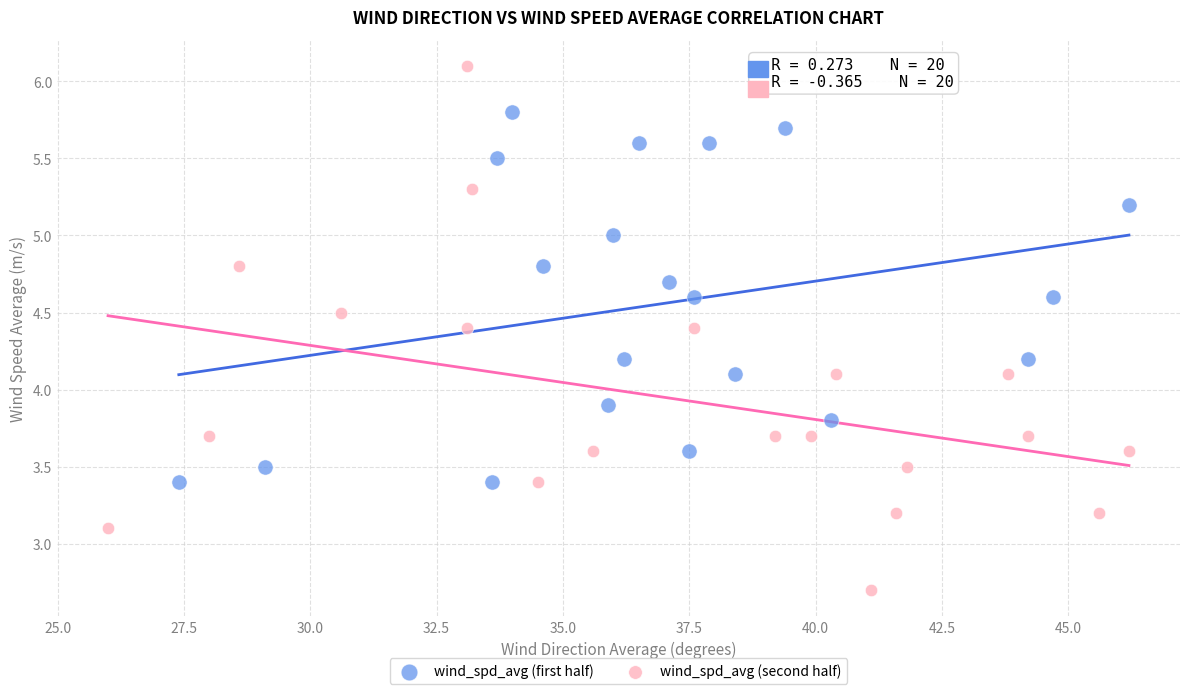

What are all the series names shown in the legend?

wind_spd_avg (first half), wind_spd_avg (second half)